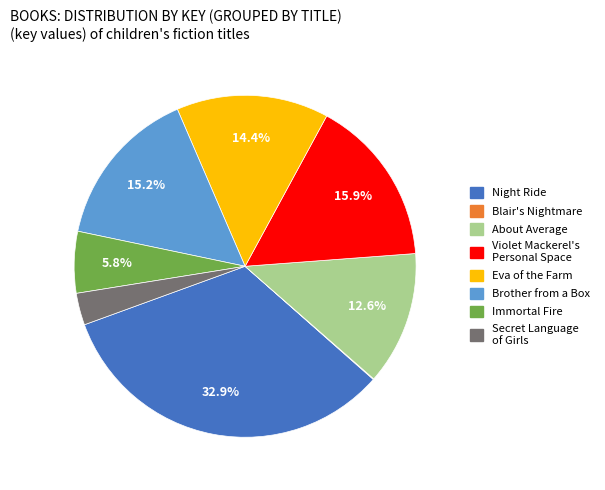

Do Night Ride and About Average together represent more than half of the pie?

No